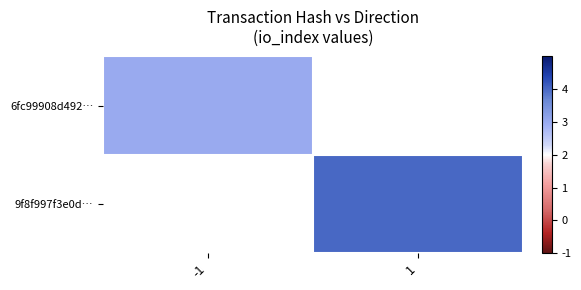

Is the value of 9f8f997f3e0d… at -1 greater than the value of 6fc99908d492… at 1?

No